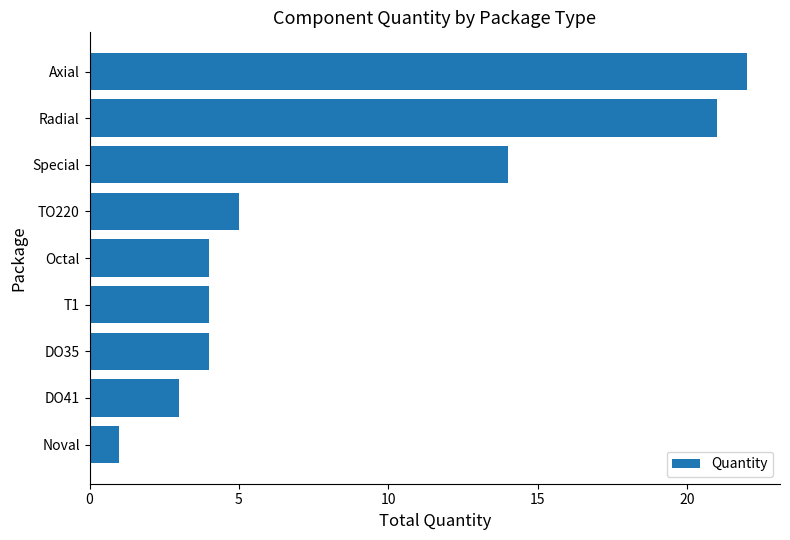

Is it true that the value at T1 is 4?

True